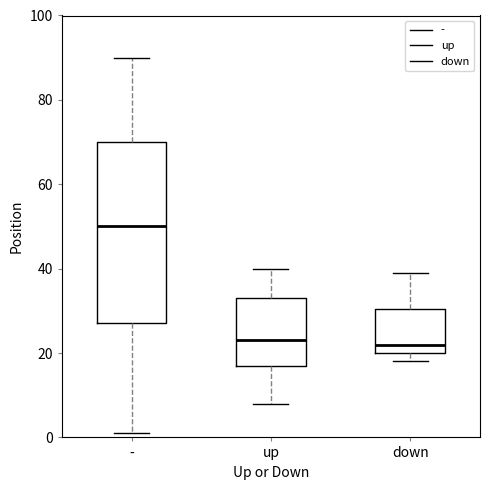

Which box is the tallest, from its lower edge to its upper edge?

-